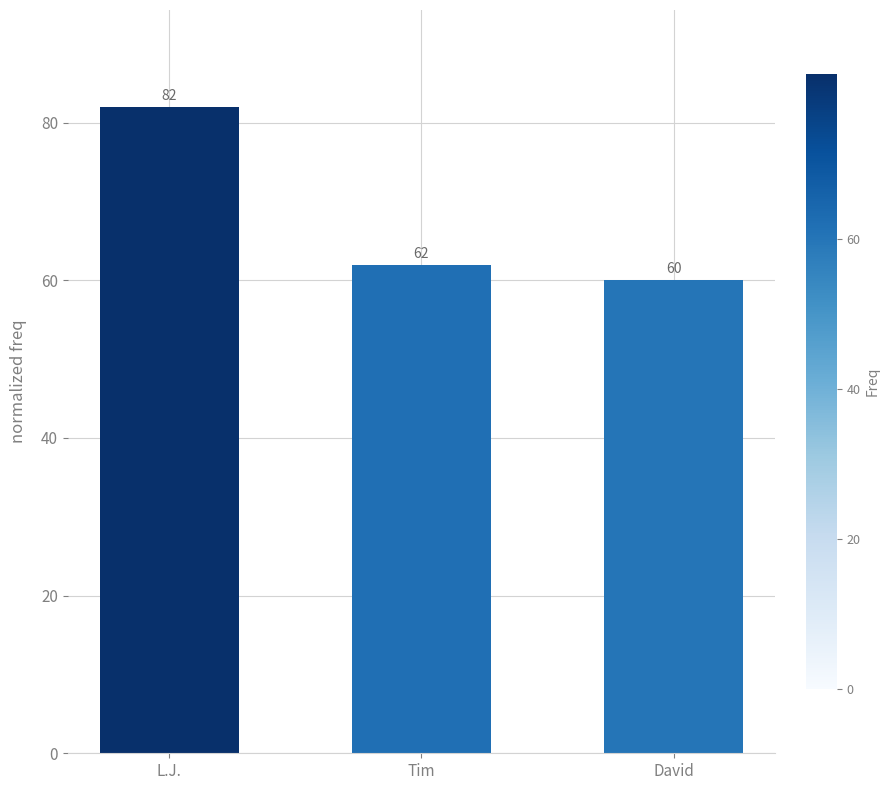

What position from the right is David?

1